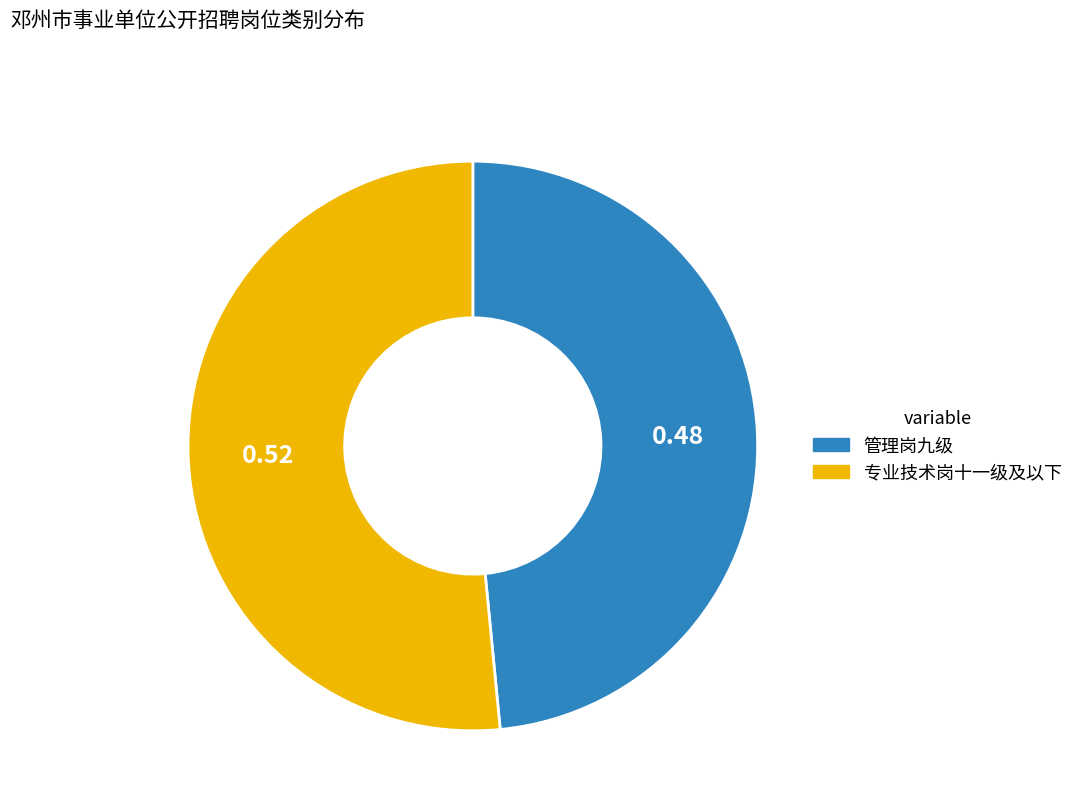

How many segments does this pie chart have?

2